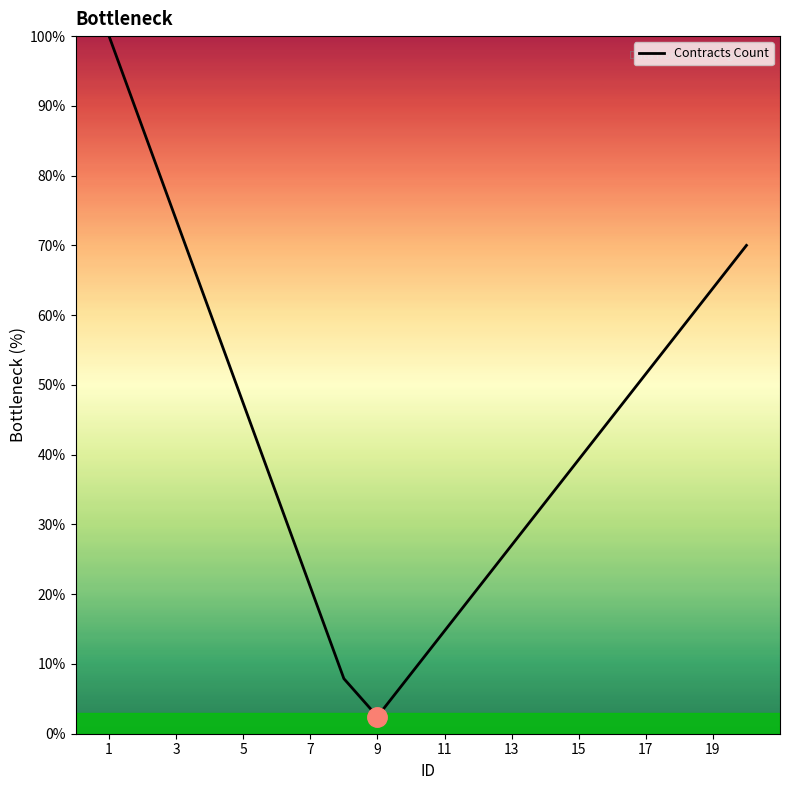

What is the maximum value shown in the chart?

100.0